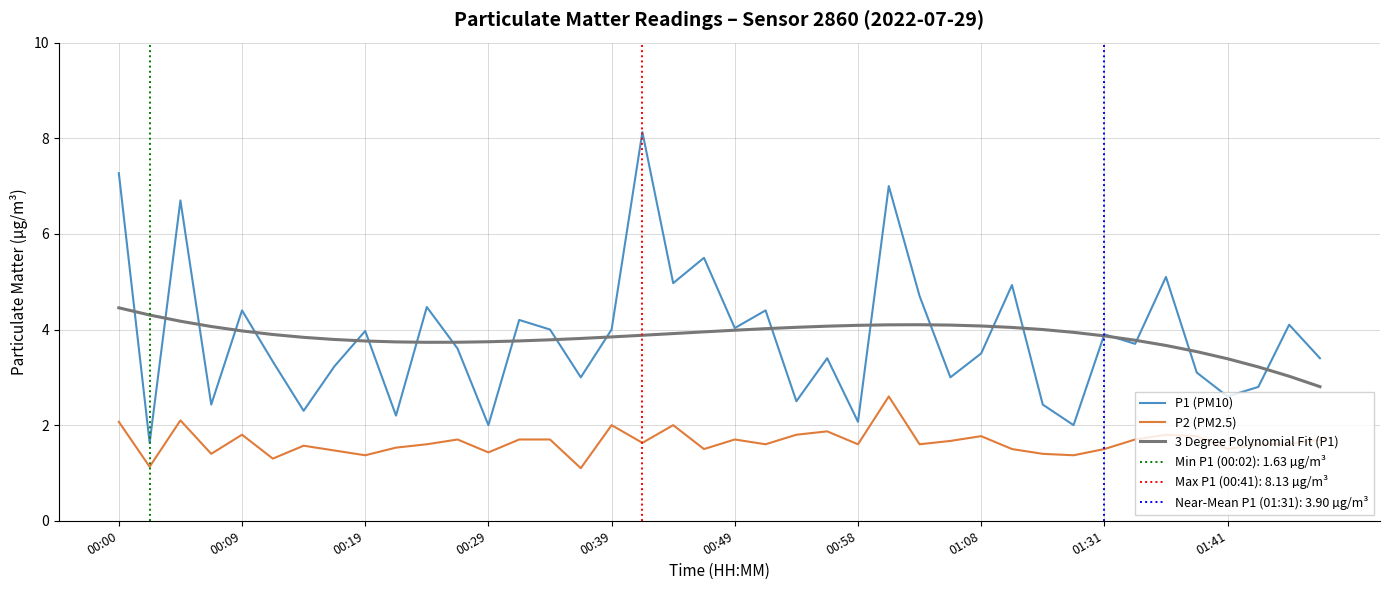

At which category is the sum across all series the highest?

00:00